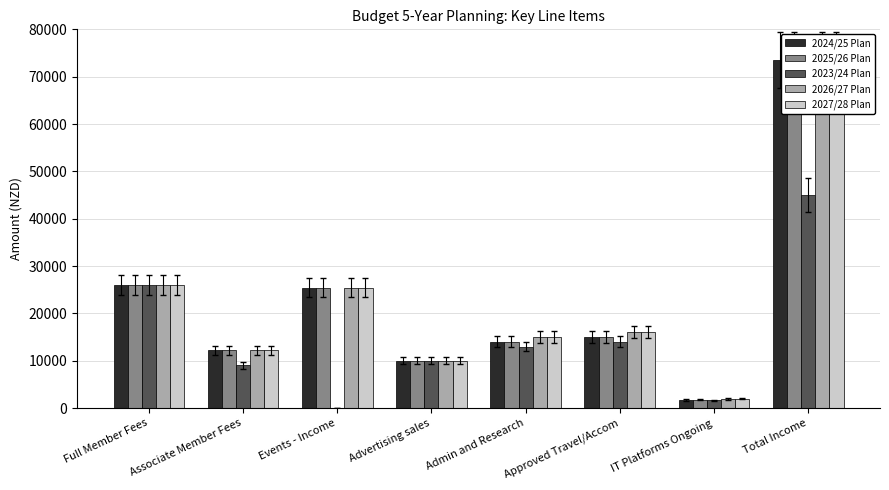

What is the difference between the second highest and minimum values in the 2026/27 Plan series?

24100